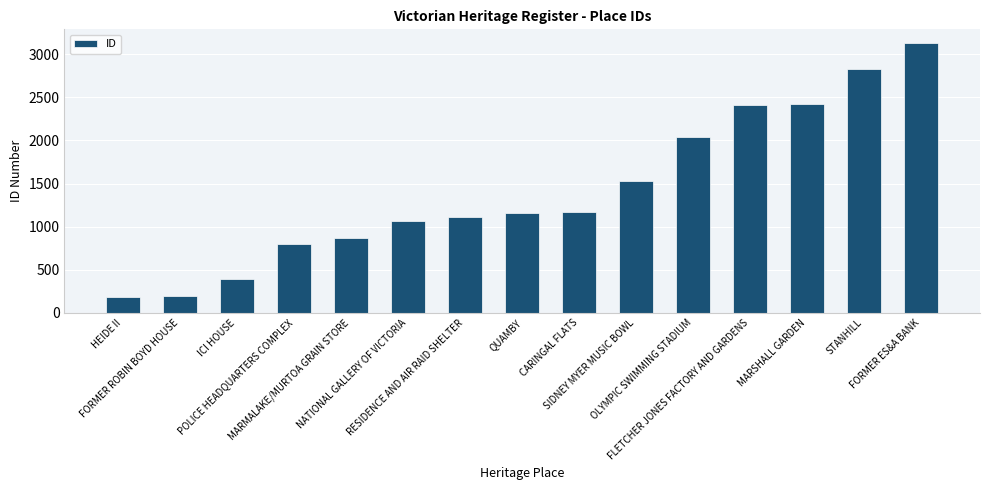

At which label is the value closest to 1656?

SIDNEY MYER MUSIC BOWL